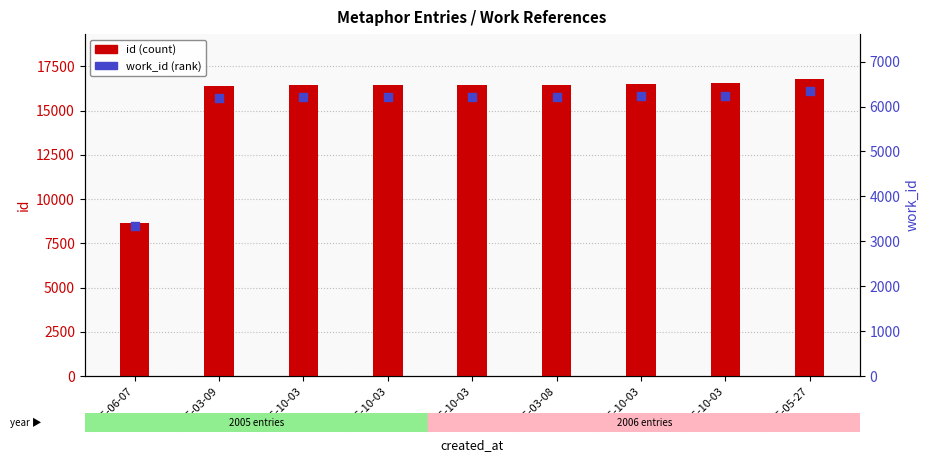

Which series has the largest total across all categories?

id